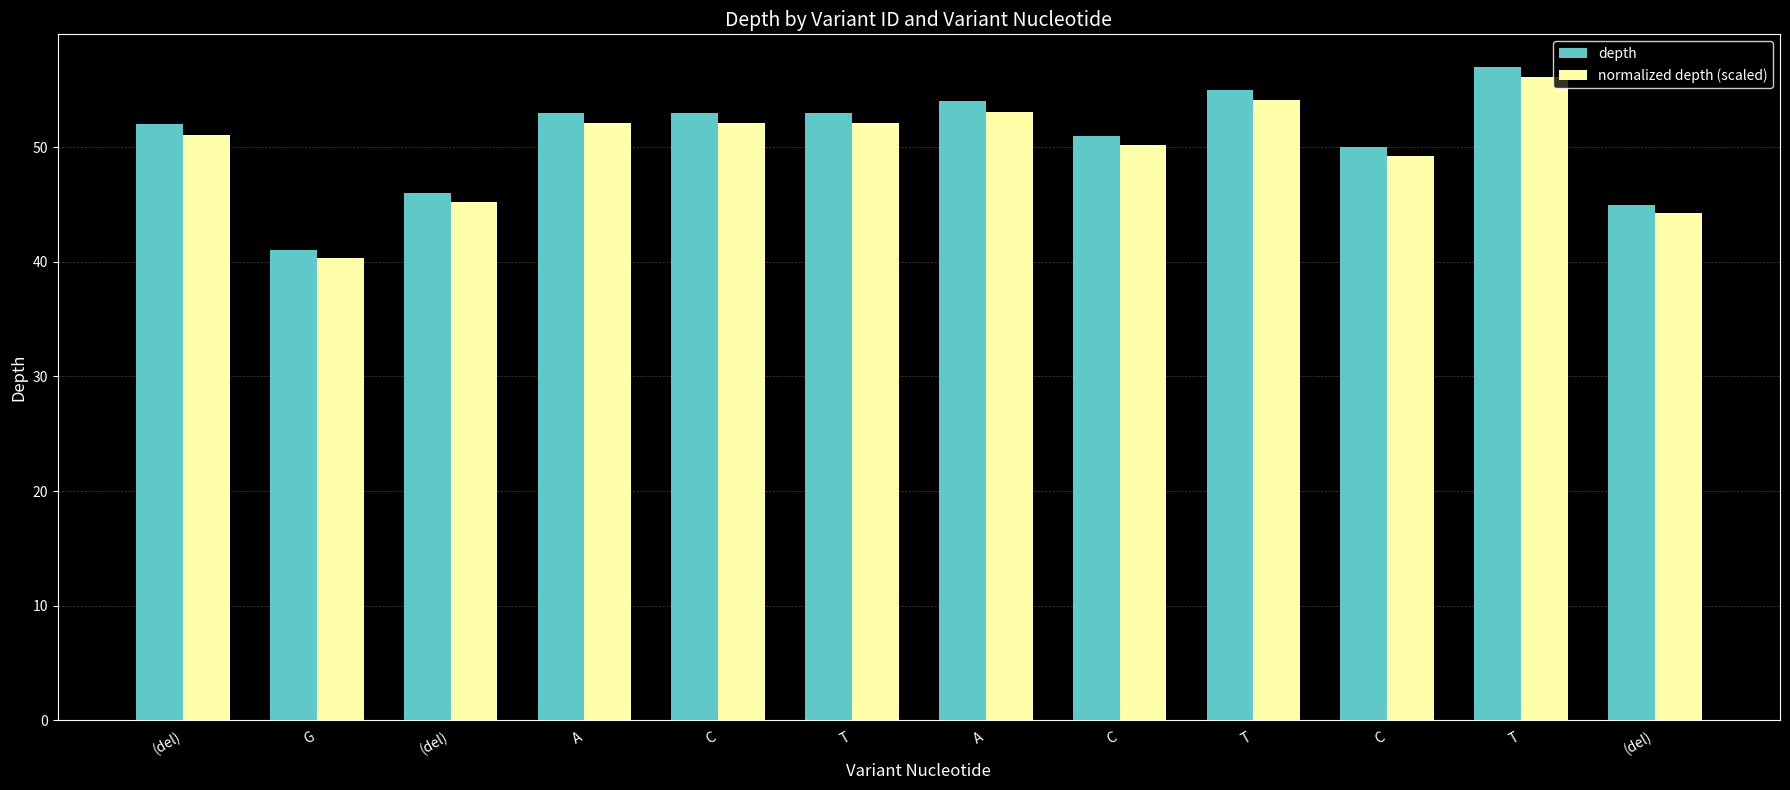

Reading left to right, transcribe all the data shown in this chart.

depth: (del)=52.0	G=41.0	(del)=46.0	A=53.0	C=53.0	T=53.0	A=54.0	C=51.0	T=55.0	C=50.0	T=57.0	(del)=45.0
normalized depth (scaled): (del)=51.1	G=40.3	(del)=45.2	A=52.1	C=52.1	T=52.1	A=53.1	C=50.2	T=54.1	C=49.2	T=56.1	(del)=44.3